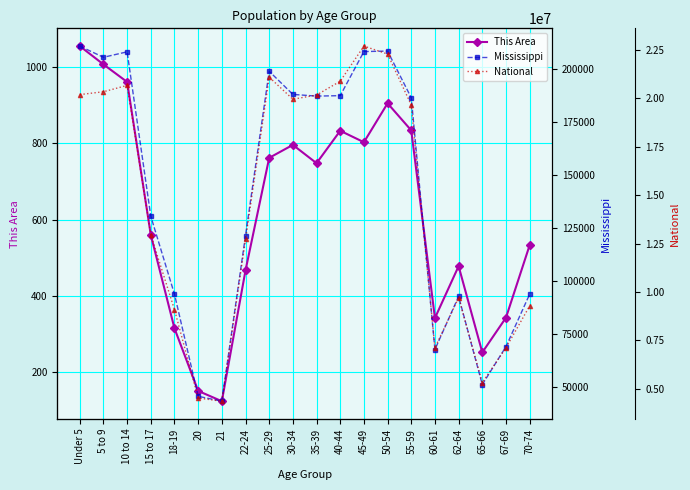

What is the label of the 4th point from the right?

62-64